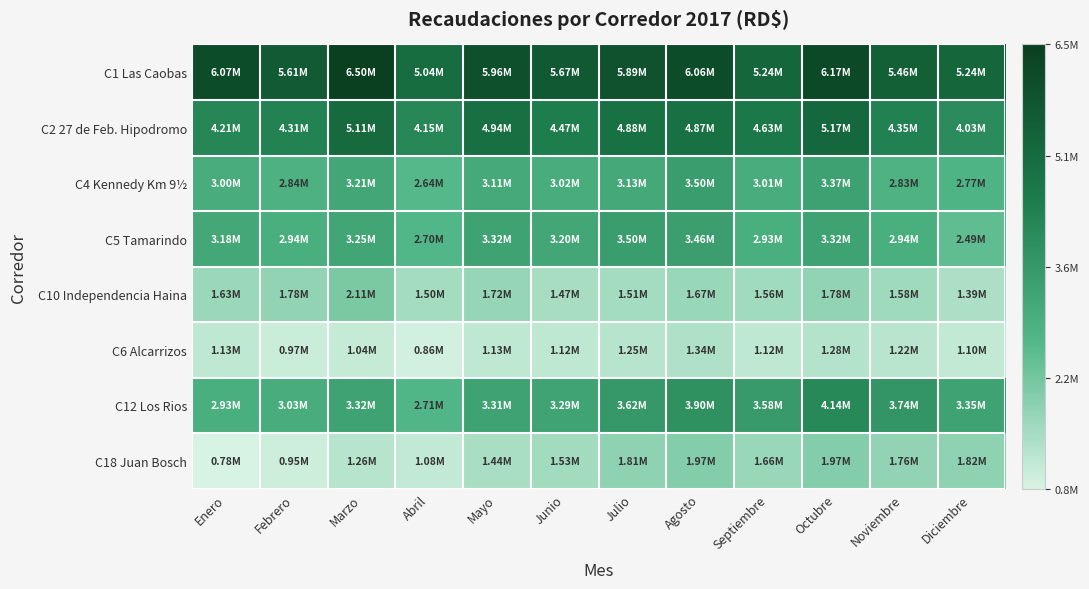

Reading left to right, what are all the values shown in this chart?

C1 Las Caobas: Enero=6066115	Febrero=5607435	Marzo=6499115	Abril=5036175	Mayo=5962355	Junio=5670630	Julio=5885900	Agosto=6062805	Septiembre=5235285	Octubre=6174995	Noviembre=5456385	Diciembre=5244455
C2 27 de Feb. Hipodromo: Enero=4212355	Febrero=4312415	Marzo=5112675	Abril=4153180	Mayo=4936255	Junio=4472340	Julio=4883085	Agosto=4872170	Septiembre=4631665	Octubre=5165720	Noviembre=4350675	Diciembre=4032525
C4 Kennedy Km 9½: Enero=2997285	Febrero=2836395	Marzo=3205485	Abril=2637645	Mayo=3107990	Junio=3024465	Julio=3125480	Agosto=3498915	Septiembre=3014930	Octubre=3369770	Noviembre=2828415	Diciembre=2769850
C5 Tamarindo: Enero=3175180	Febrero=2941455	Marzo=3253500	Abril=2699925	Mayo=3323580	Junio=3196725	Julio=3501420	Agosto=3459375	Septiembre=2934235	Octubre=3317460	Noviembre=2937795	Diciembre=2489805
C10 Independencia Haina: Enero=1632195	Febrero=1778915	Marzo=2108920	Abril=1497760	Mayo=1715320	Junio=1469760	Julio=1509595	Agosto=1665310	Septiembre=1556830	Octubre=1777090	Noviembre=1575120	Diciembre=1391455
C6 Alcarrizos: Enero=1125180	Febrero=971145	Marzo=1044525	Abril=862125	Mayo=1125285	Junio=1124060	Julio=1247680	Agosto=1339555	Septiembre=1119960	Octubre=1283700	Noviembre=1222695	Diciembre=1100190
C12 Los Rios: Enero=2930175	Febrero=3030710	Marzo=3318075	Abril=2712245	Mayo=3311660	Junio=3290410	Julio=3621480	Agosto=3900035	Septiembre=3579560	Octubre=4135979	Noviembre=3736750	Diciembre=3346340
C18 Juan Bosch: Enero=778925	Febrero=949285	Marzo=1255270	Abril=1084385	Mayo=1438275	Junio=1533690	Julio=1807090	Agosto=1973590	Septiembre=1664115	Octubre=1969330	Noviembre=1764655	Diciembre=1817700